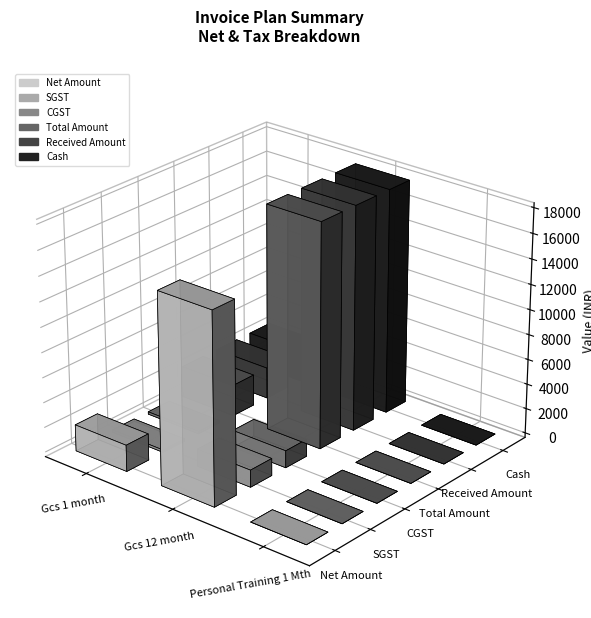

What is the label of the 1st bar from the right?

Personal Training 1 Mth